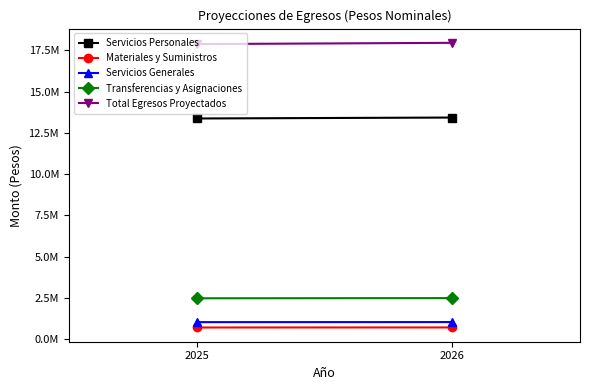

What is the value of the Servicios Personales point at the 1st from the left?

13371507.4